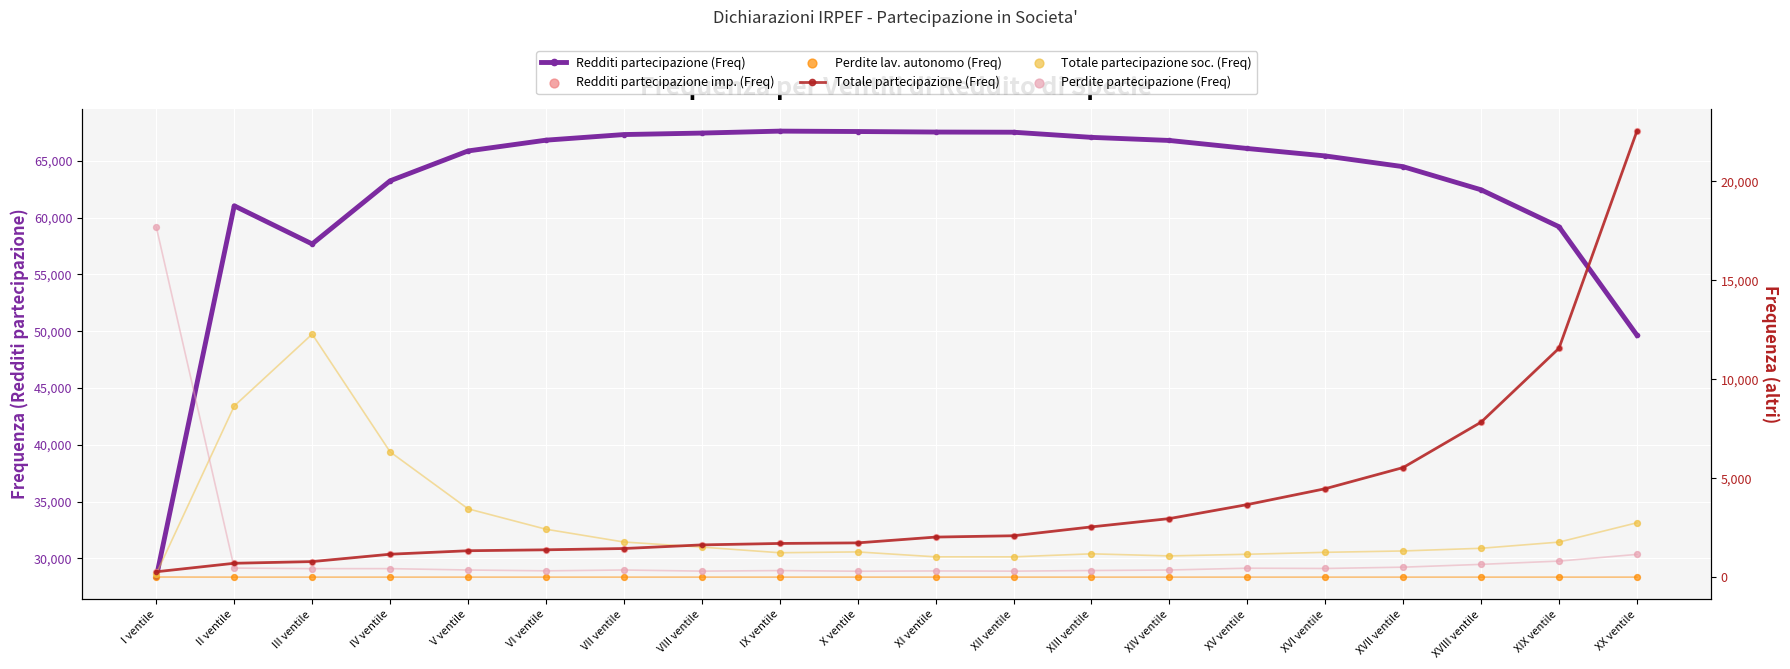

Which series reaches the maximum Y coordinate?

Redditi partecipazione (Freq)